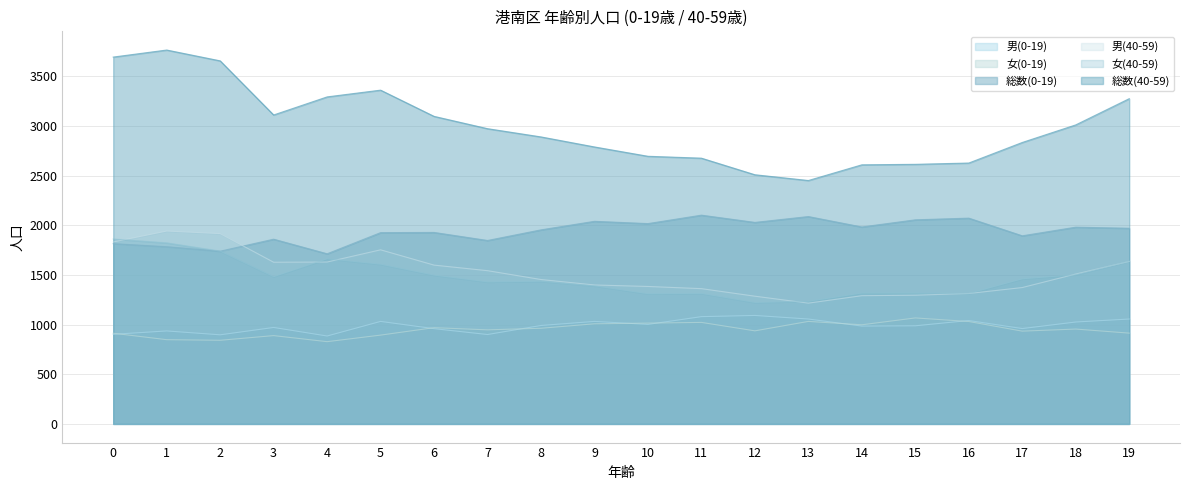

How many interior local peaks does the 女(40-59) series have?

3